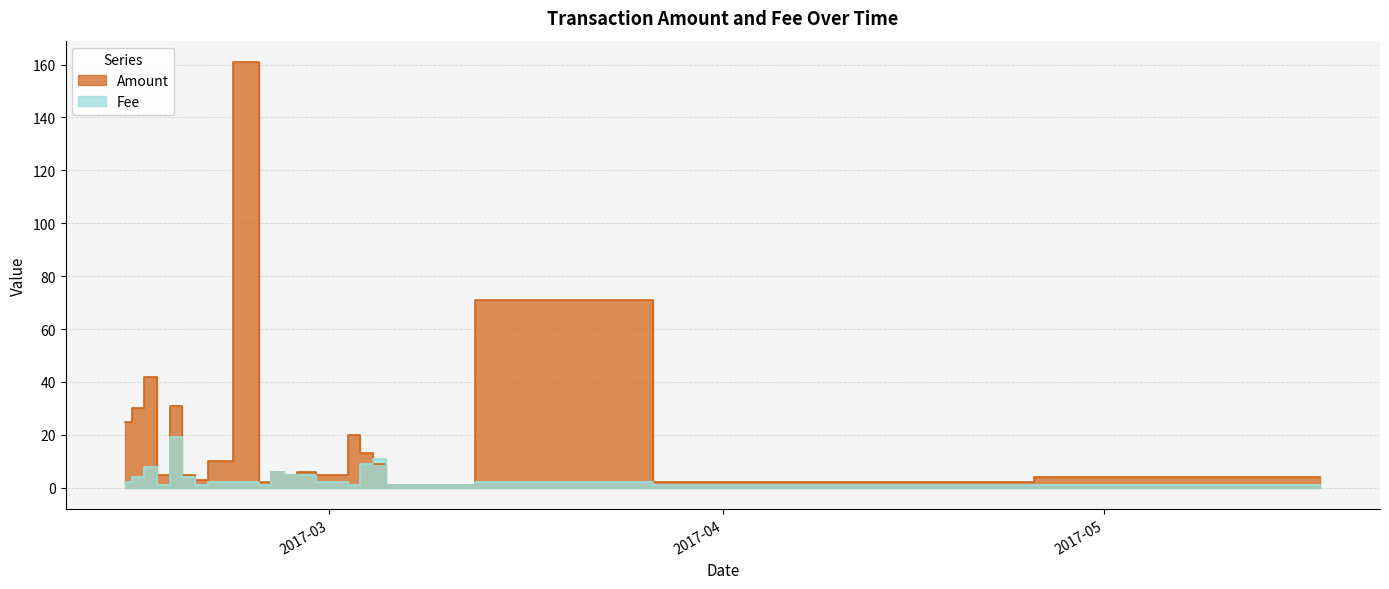

List the series in order of their peak value, highest first.

Amount, Fee